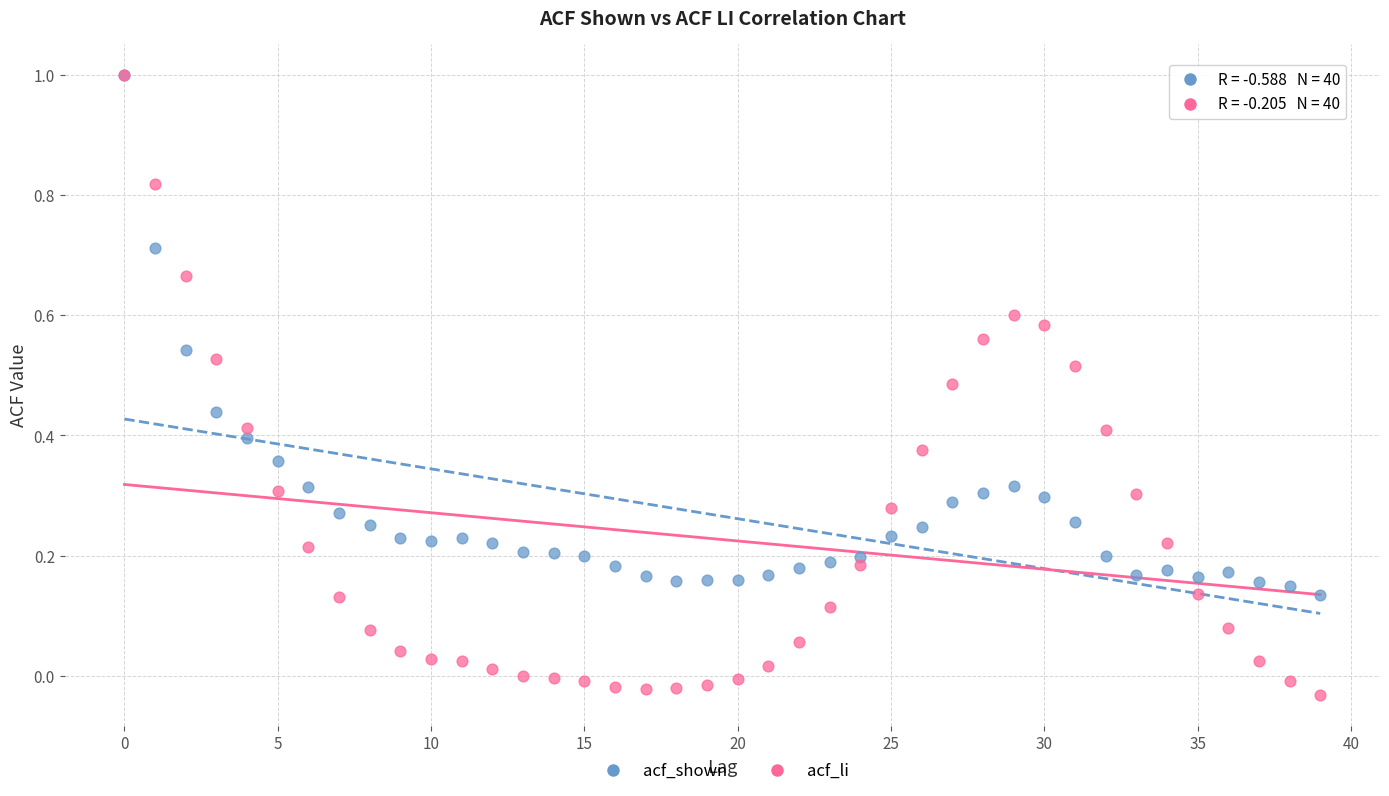

What are all the series names shown in the legend?

acf_shown, acf_li